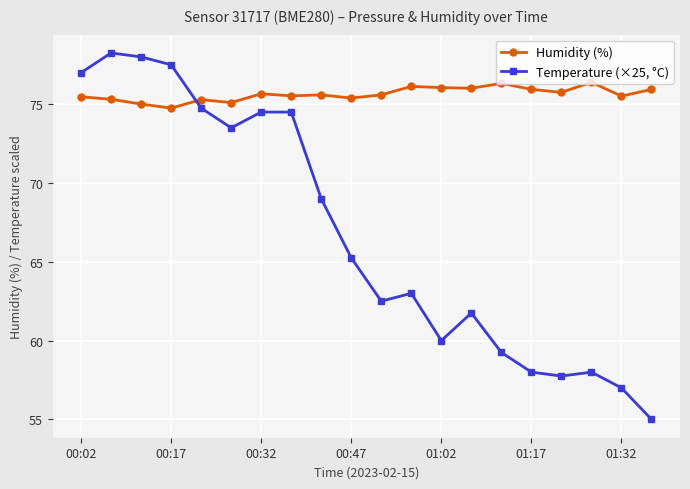

What are all the series names shown in the legend?

Humidity (%), Temperature (×25, °C)